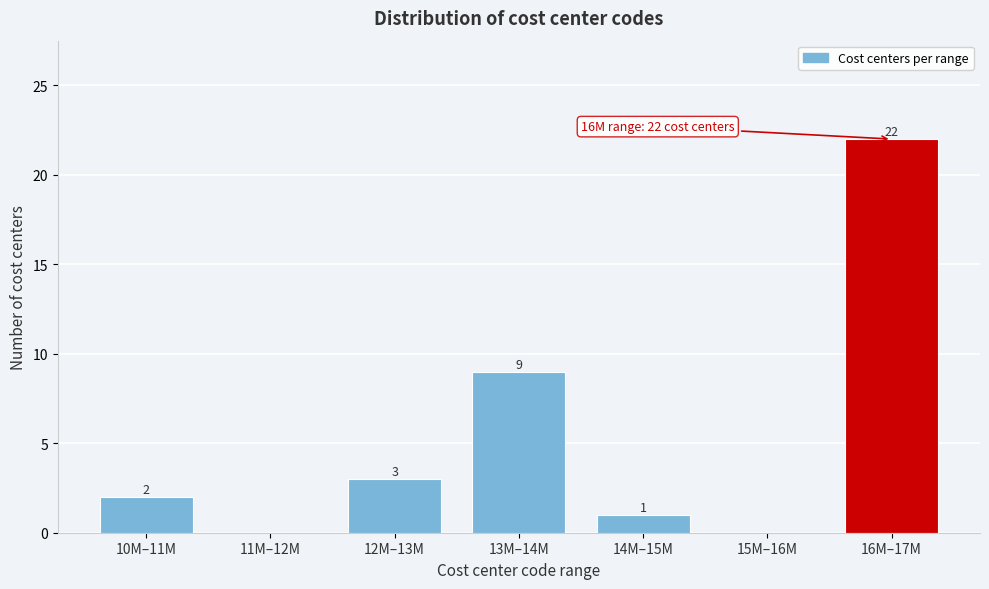

Reading right to left, what are all the values shown in this chart?

16M–17M=22	15M–16M=0	14M–15M=1	13M–14M=9	12M–13M=3	11M–12M=0	10M–11M=2